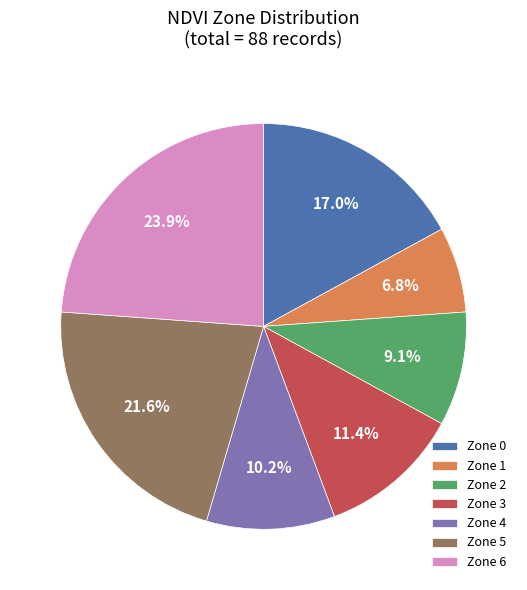

How much of the chart is everything except Zone 1?

93.2%